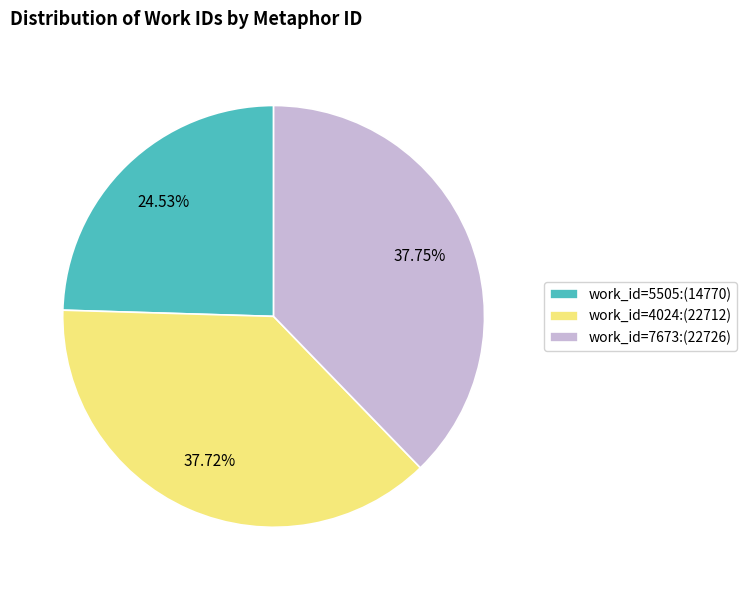

Approximately how many times larger is the value at work_id=7673:(22726) compared to work_id=4024:(22712)?

1.0